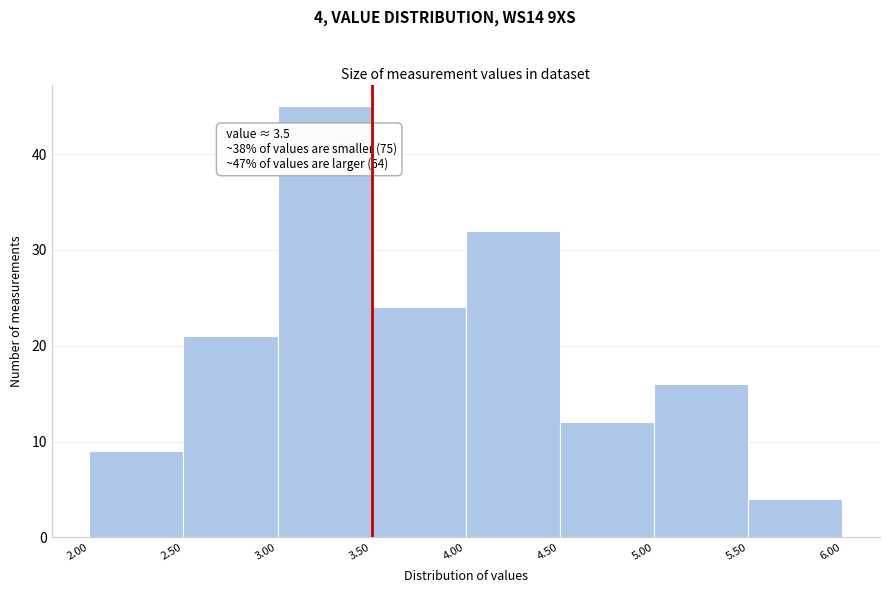

Over which range of the x-axis is the bar tallest?

3.00 to 3.50